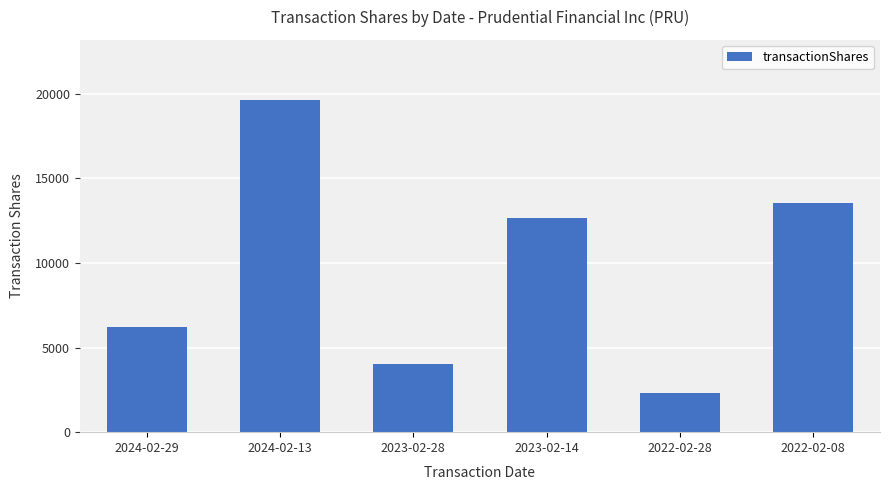

What is the sum of the values at 2022-02-08 and 2023-02-28?

17572